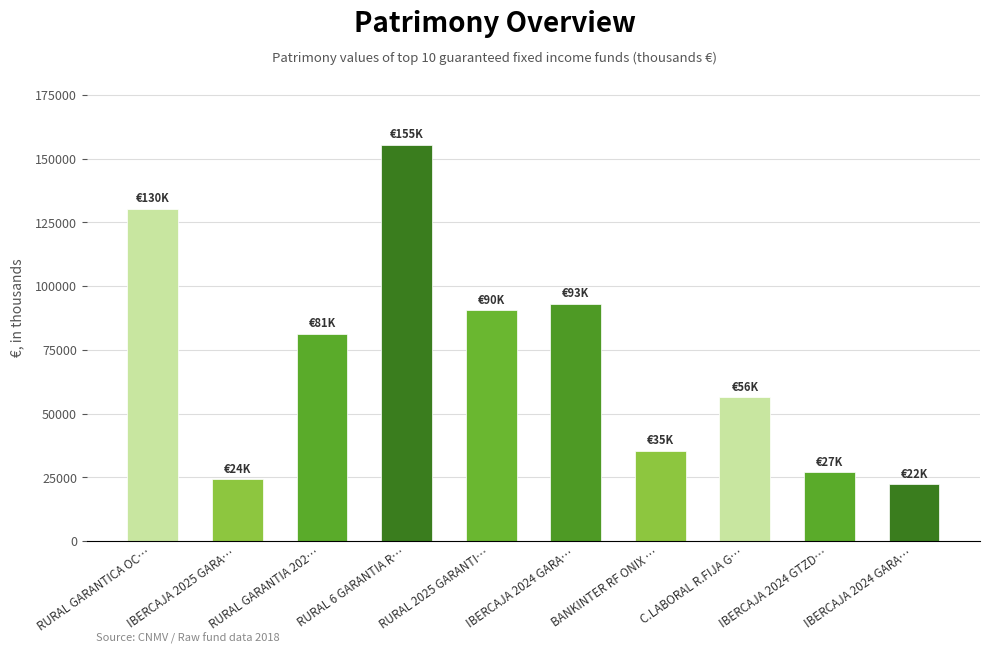

What is the average value?

71566